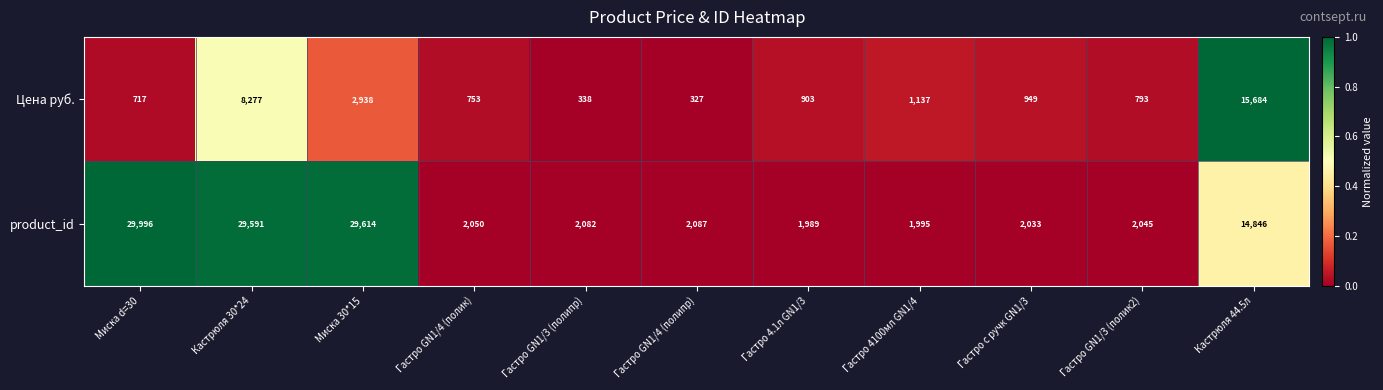

Which series has the largest total across all categories?

product_id